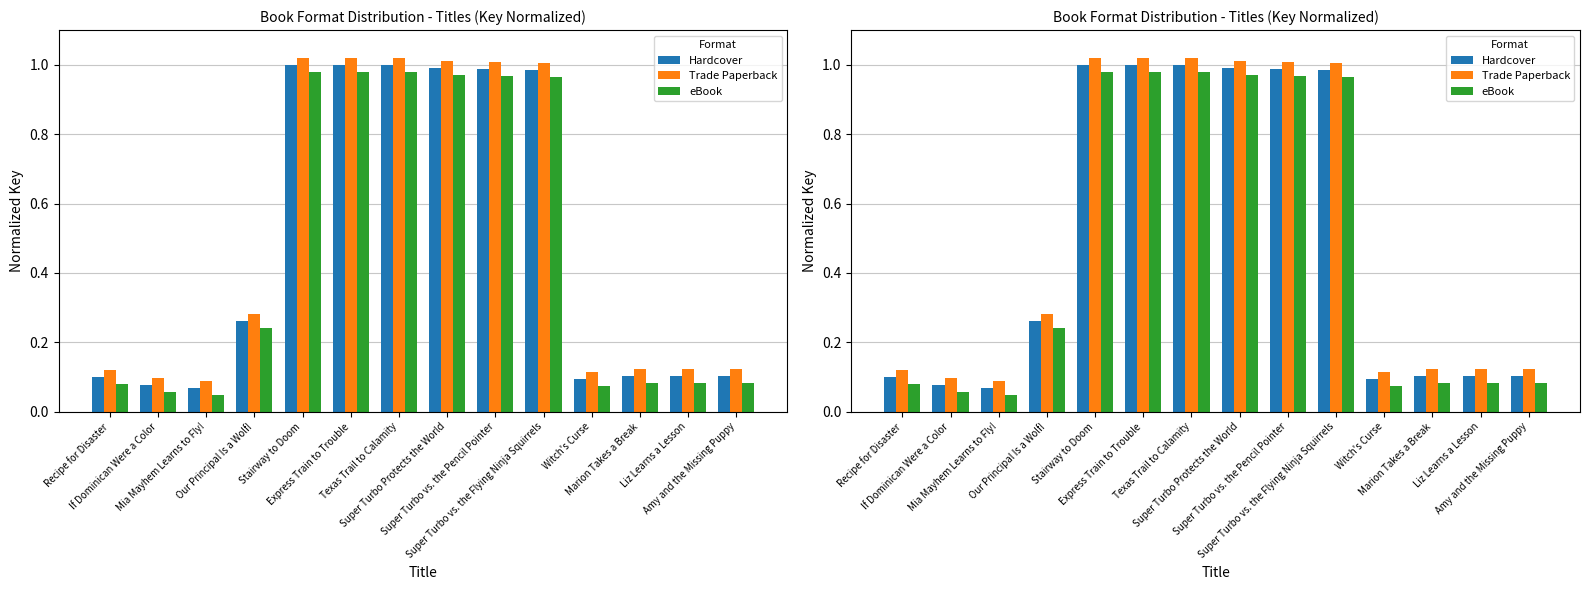

Are the bars horizontal?

No